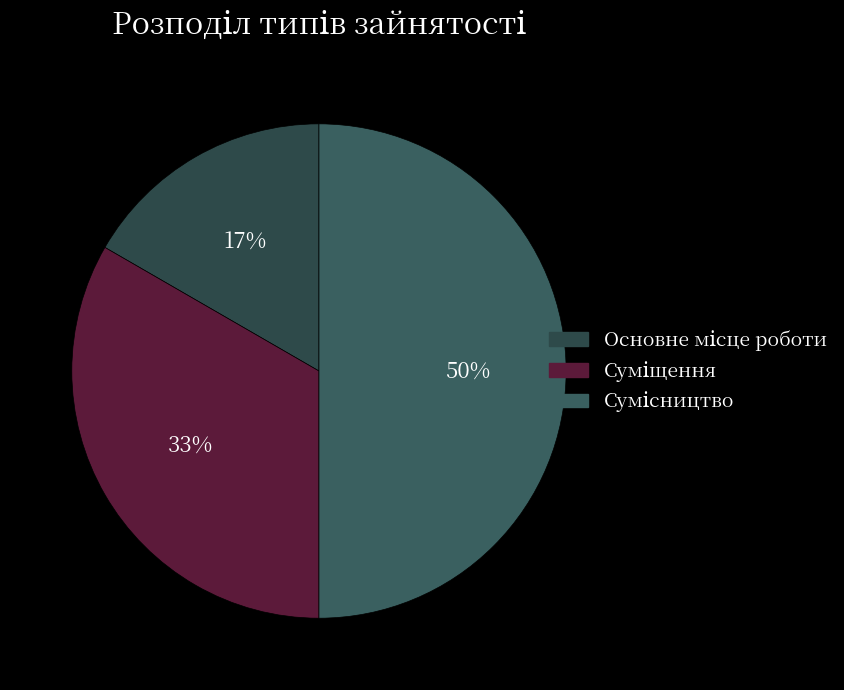

How many slices are in this pie chart?

3